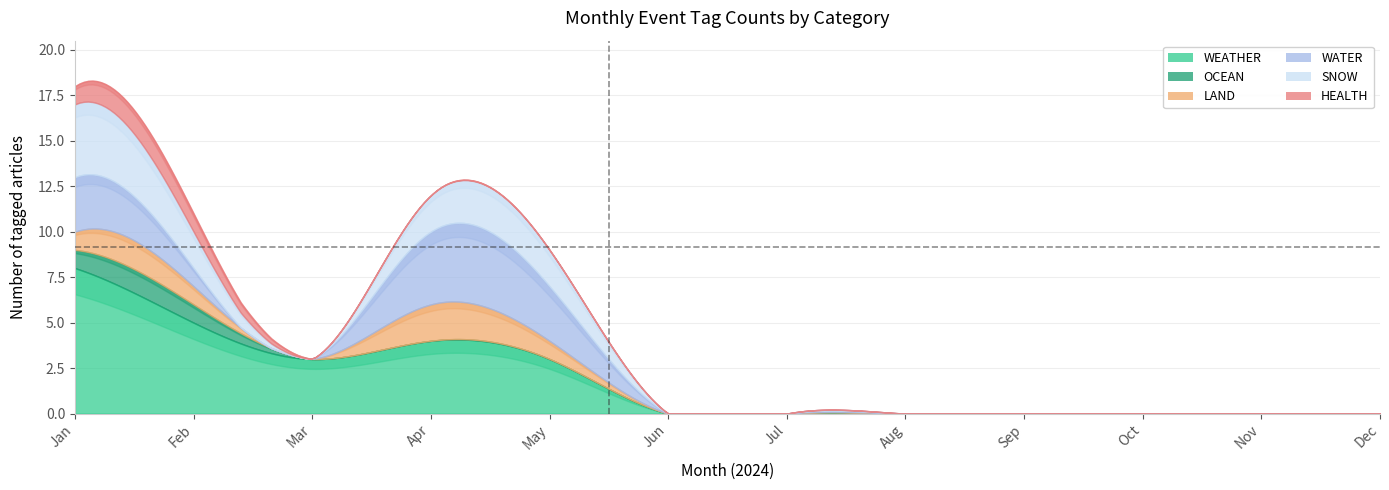

The value of OCEAN at 2 is 0. True or false?

False